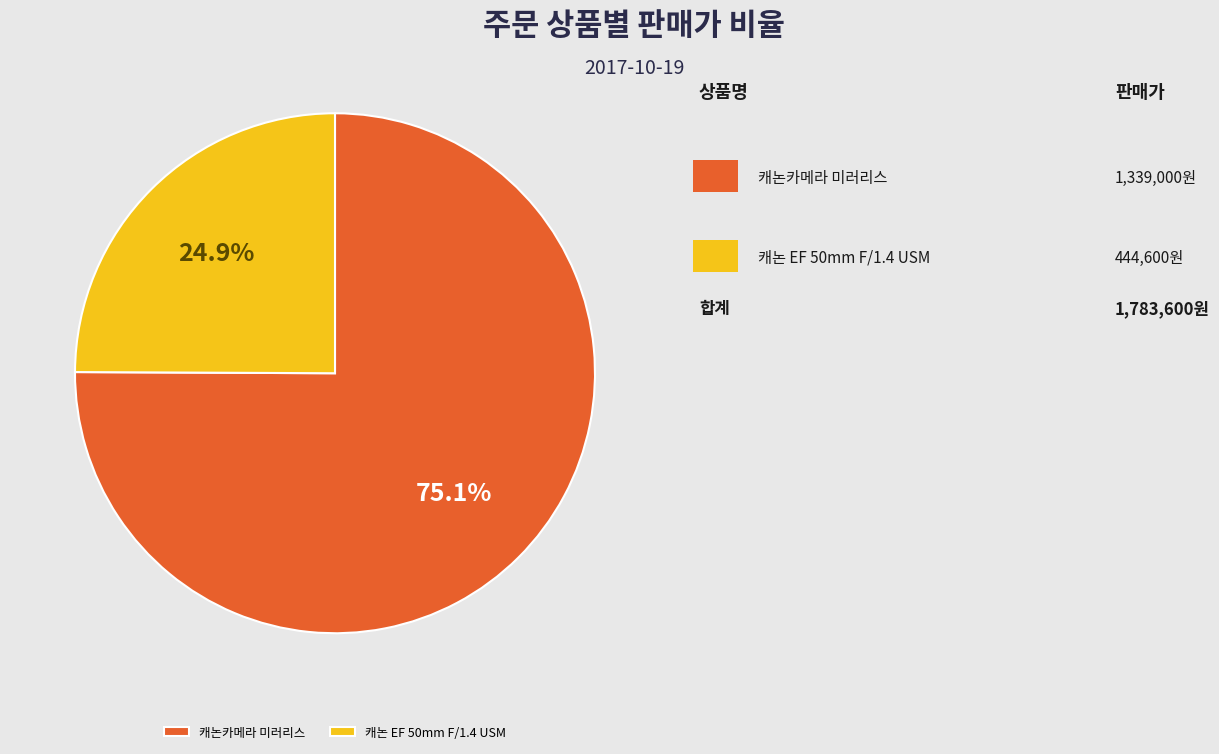

Is there a majority slice in this chart?

Yes